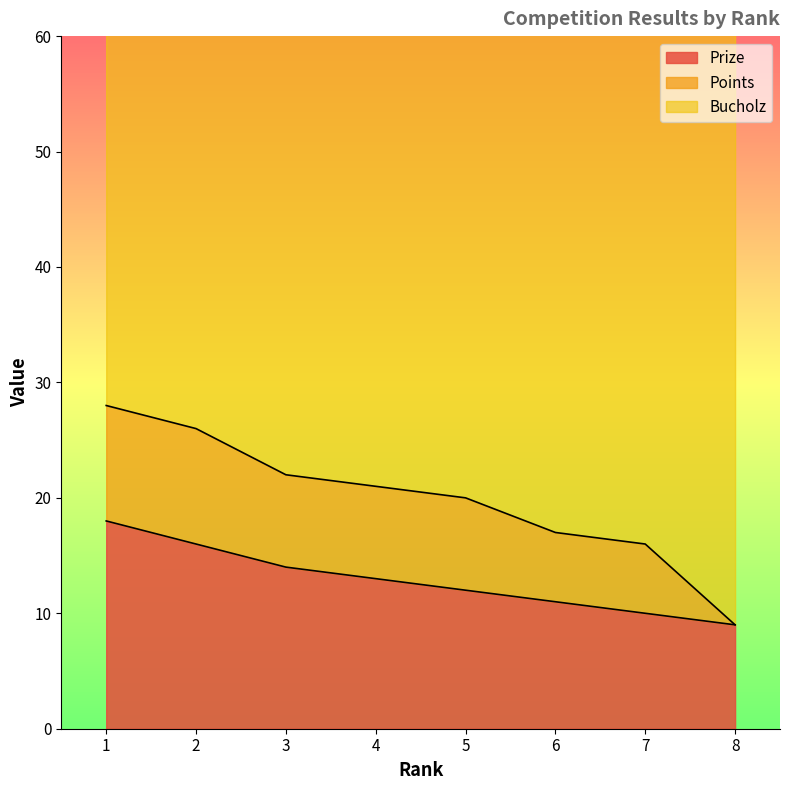

Rank the categories by Bucholz value from lowest to highest.

1, 2, 3, 4, 5, 6, 7, 8